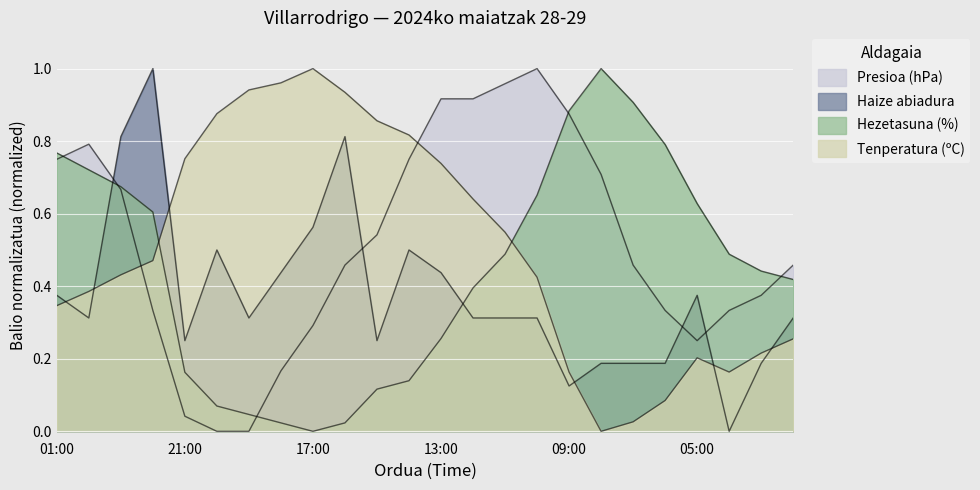

At how many categories does at least one series exceed 0?

24